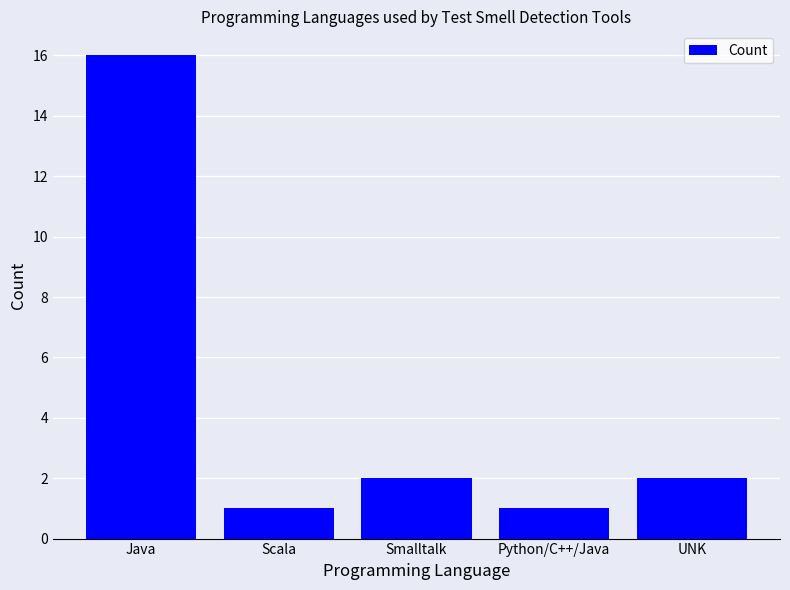

What is the ratio of the value at Java to the value at UNK?

8.0